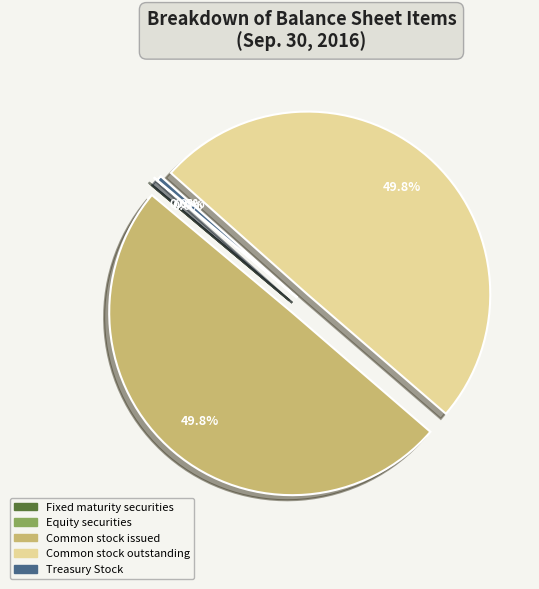

Is Equity securities the majority of the pie?

No